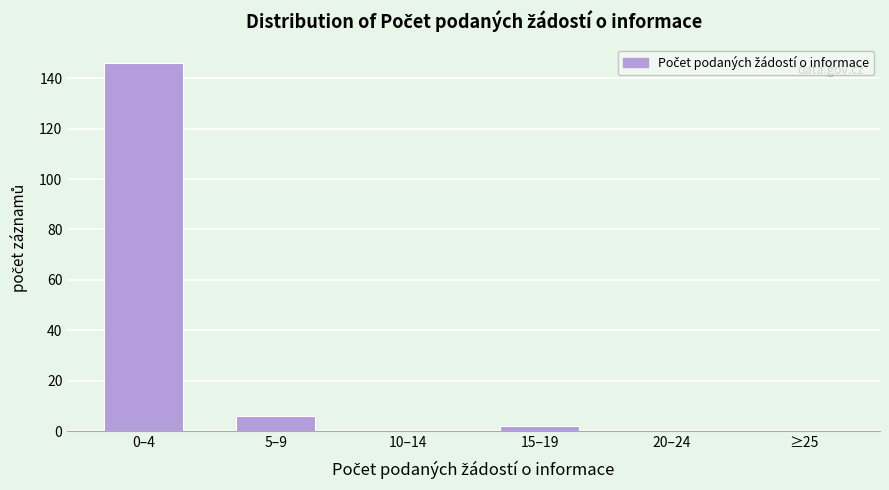

Reading left to right, what are all the values shown in this chart?

0–4=146	5–9=6	10–14=0	15–19=2	20–24=0	≥25=0